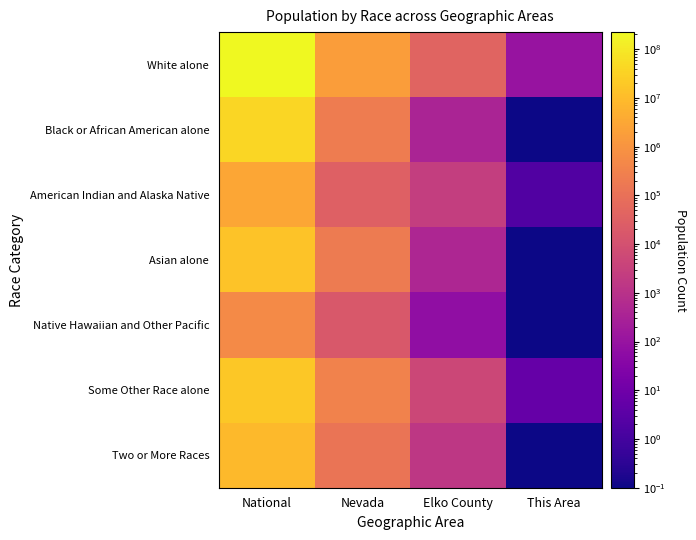

What is the minimum value shown in the chart?

0.1